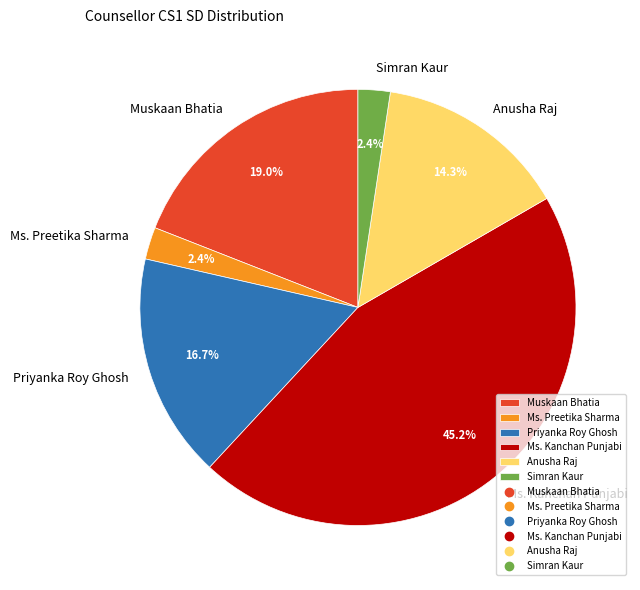

Which slice is the largest?

Ms. Kanchan Punjabi